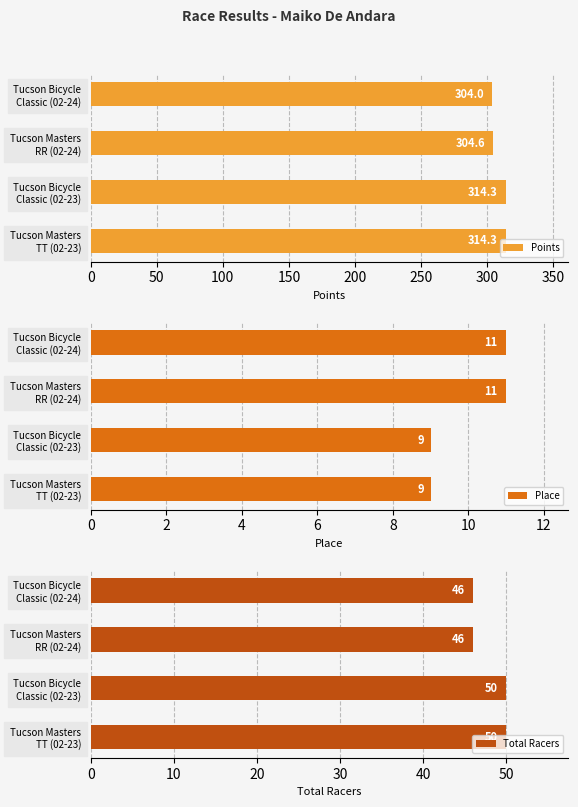

What is the difference between the second highest and second lowest values in the Points series?

9.7